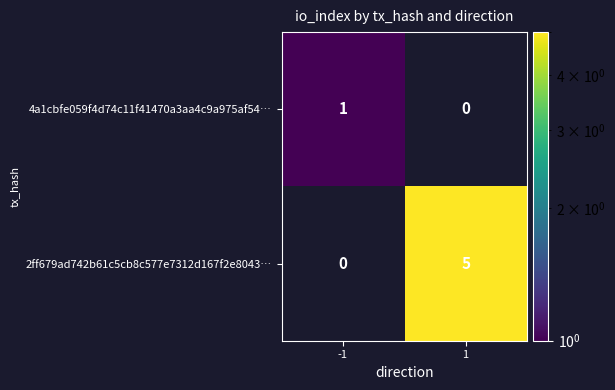

At how many categories does at least one series exceed 4?

1